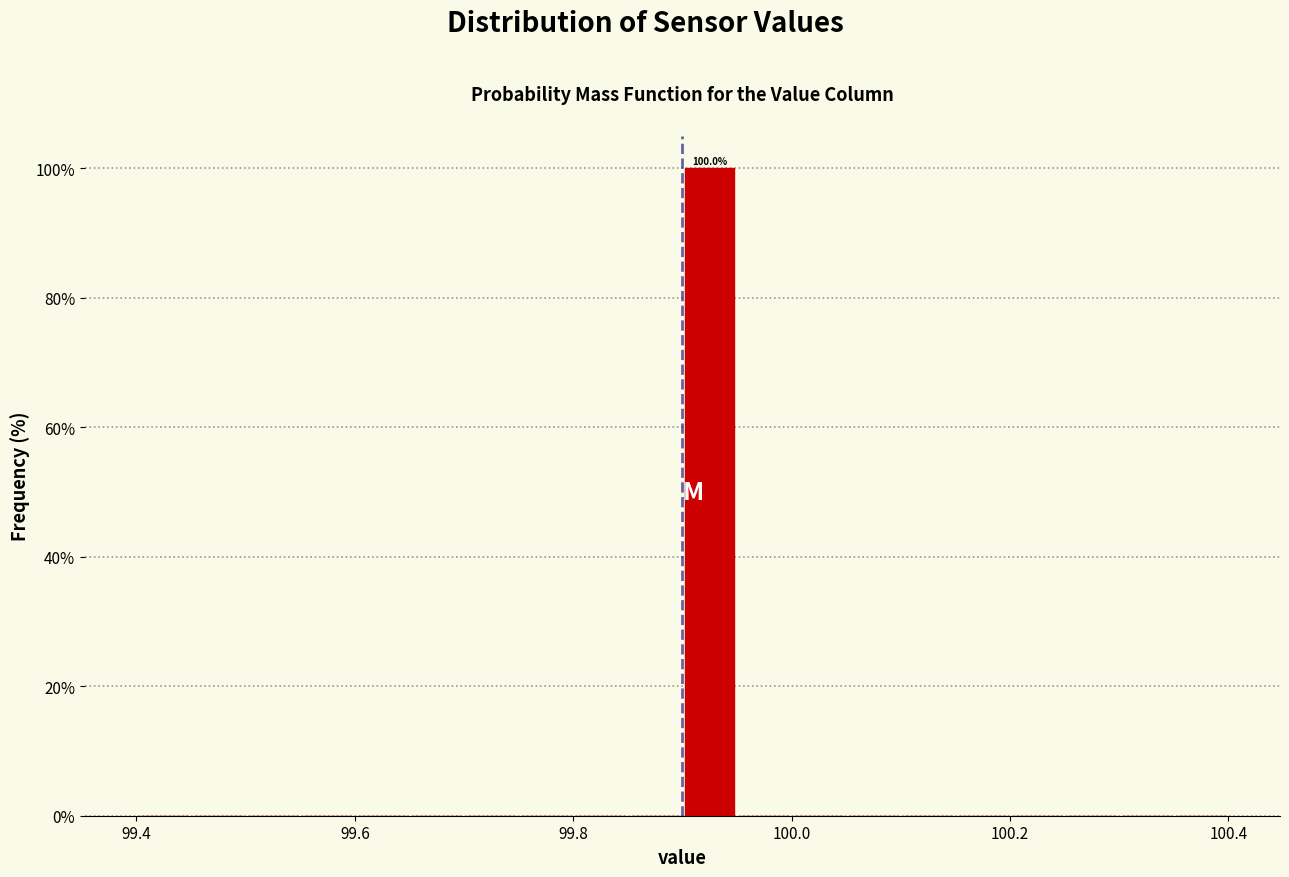

Around what value on the x-axis is the tallest bar? Give the approximate position of its centre, as read against the axis.

99.92